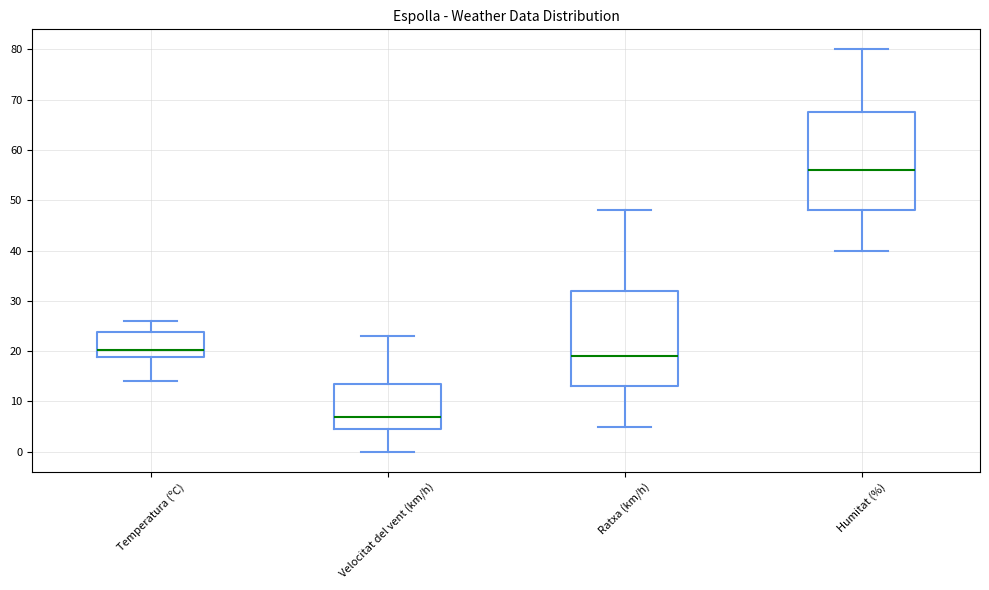

Which box's median line is the highest?

Humitat (%)